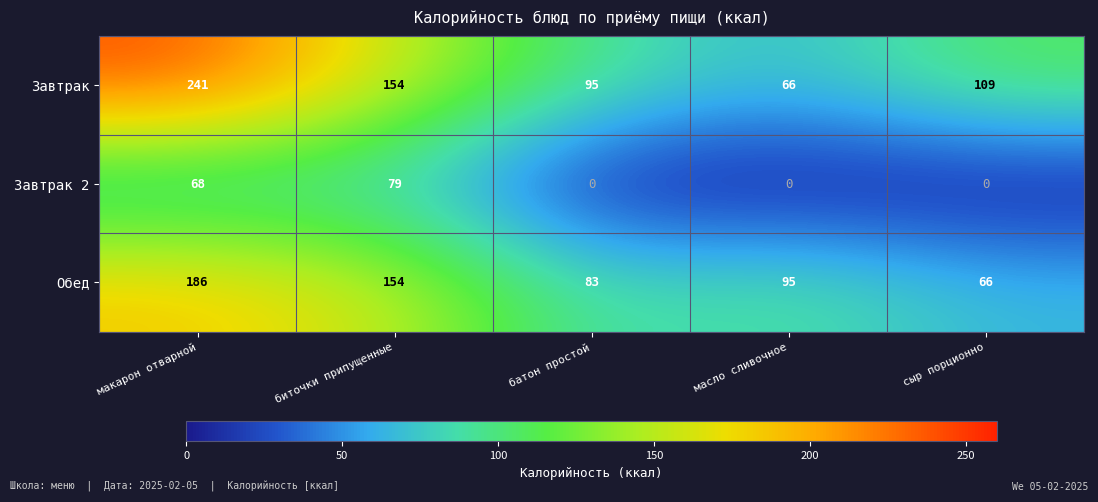

Which series has the largest total across all categories?

Завтрак